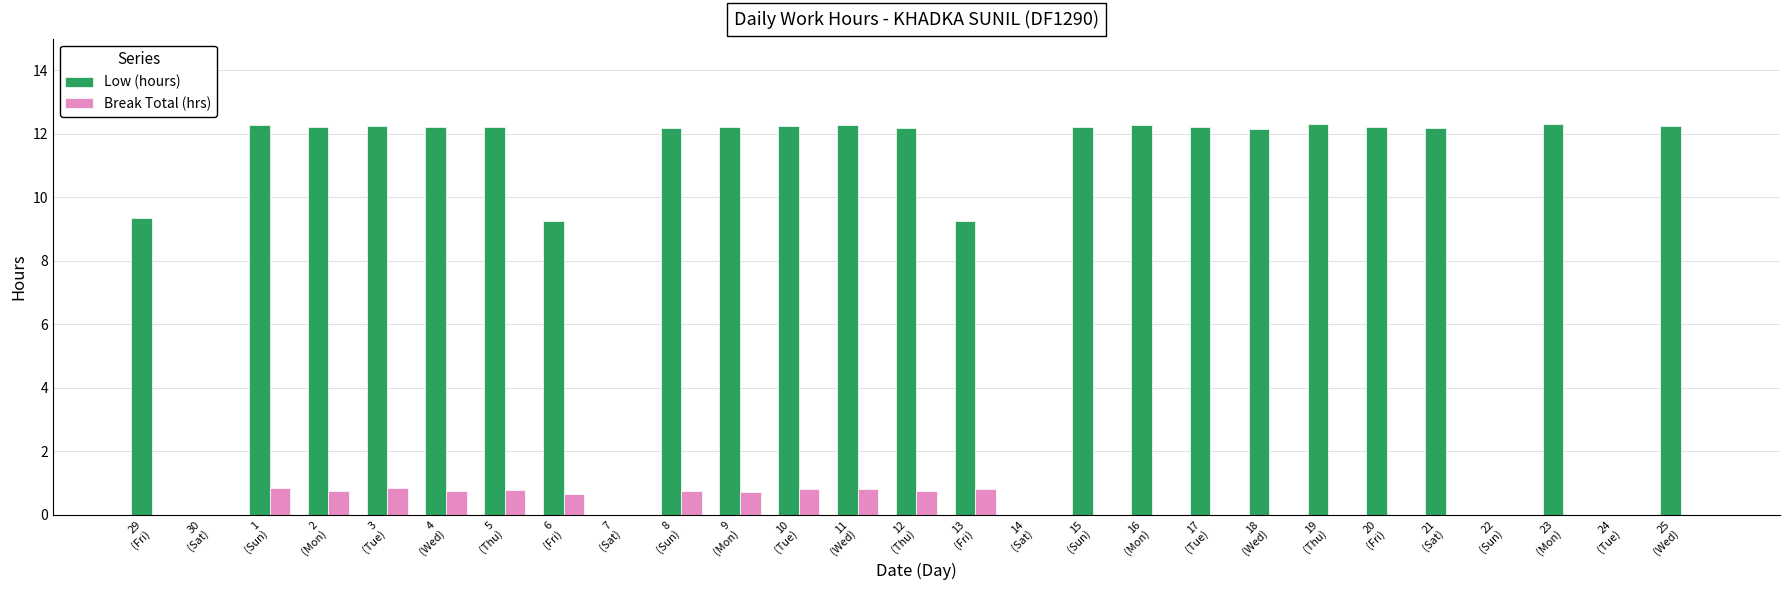

What is the maximum value shown in the chart?

12.3